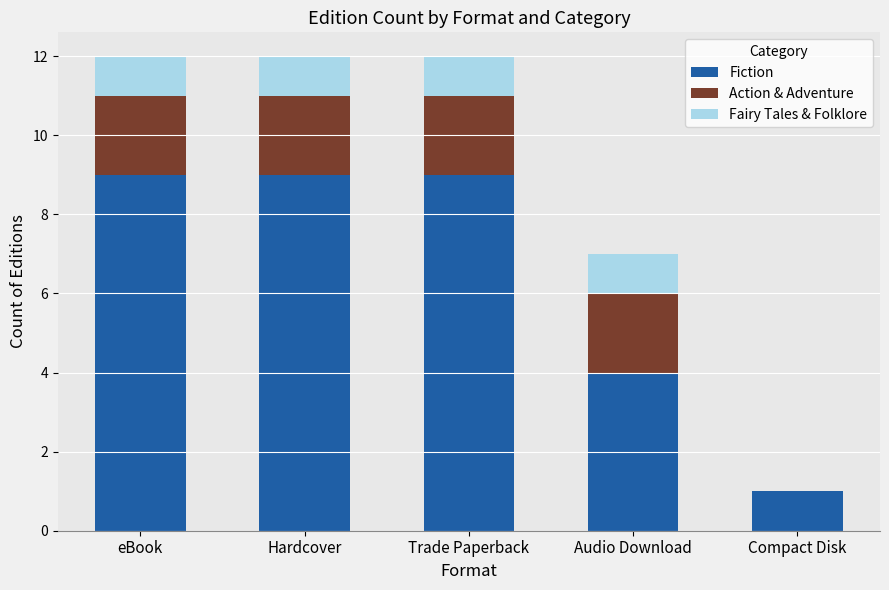

What is the sum of all Fiction values?

32